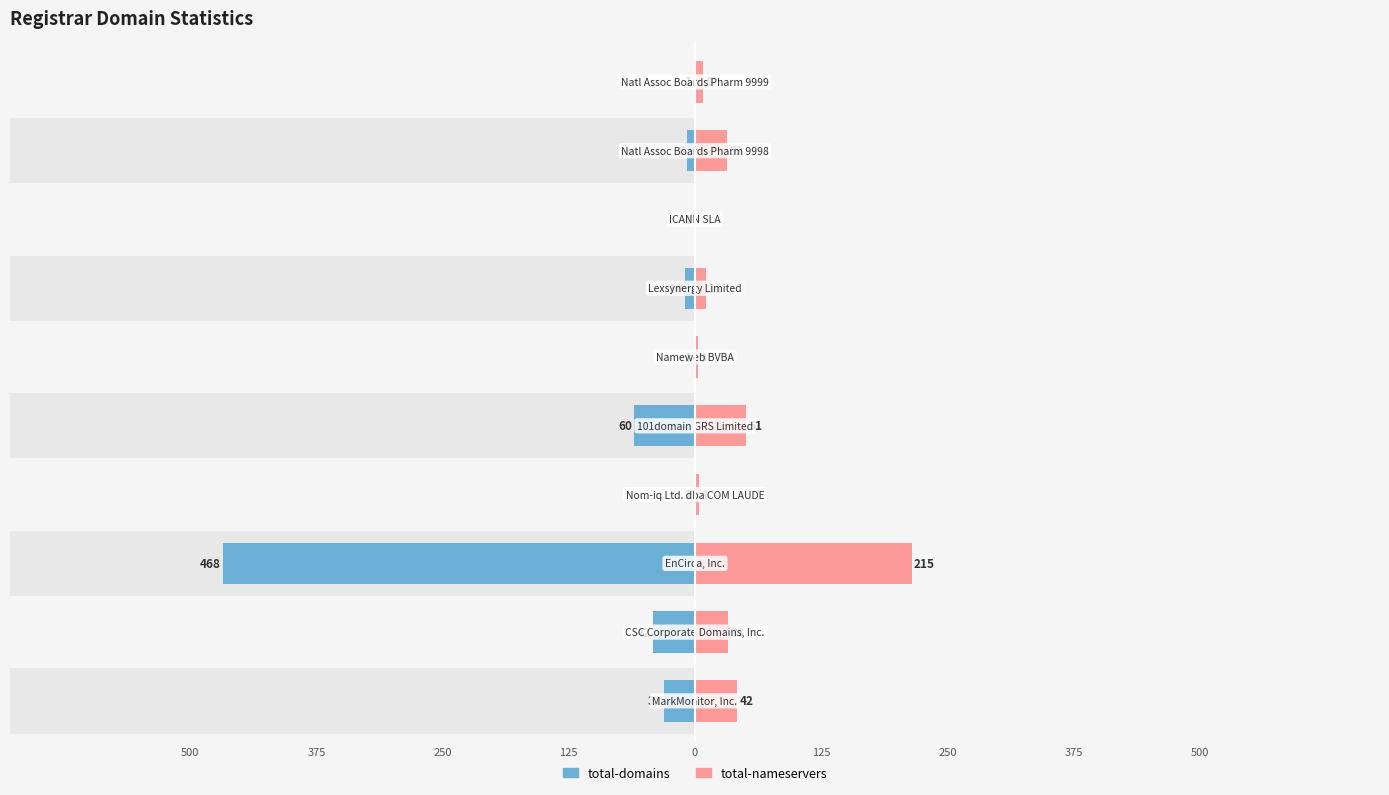

What is the sum of the total-nameservers values at 250 and 0?

266